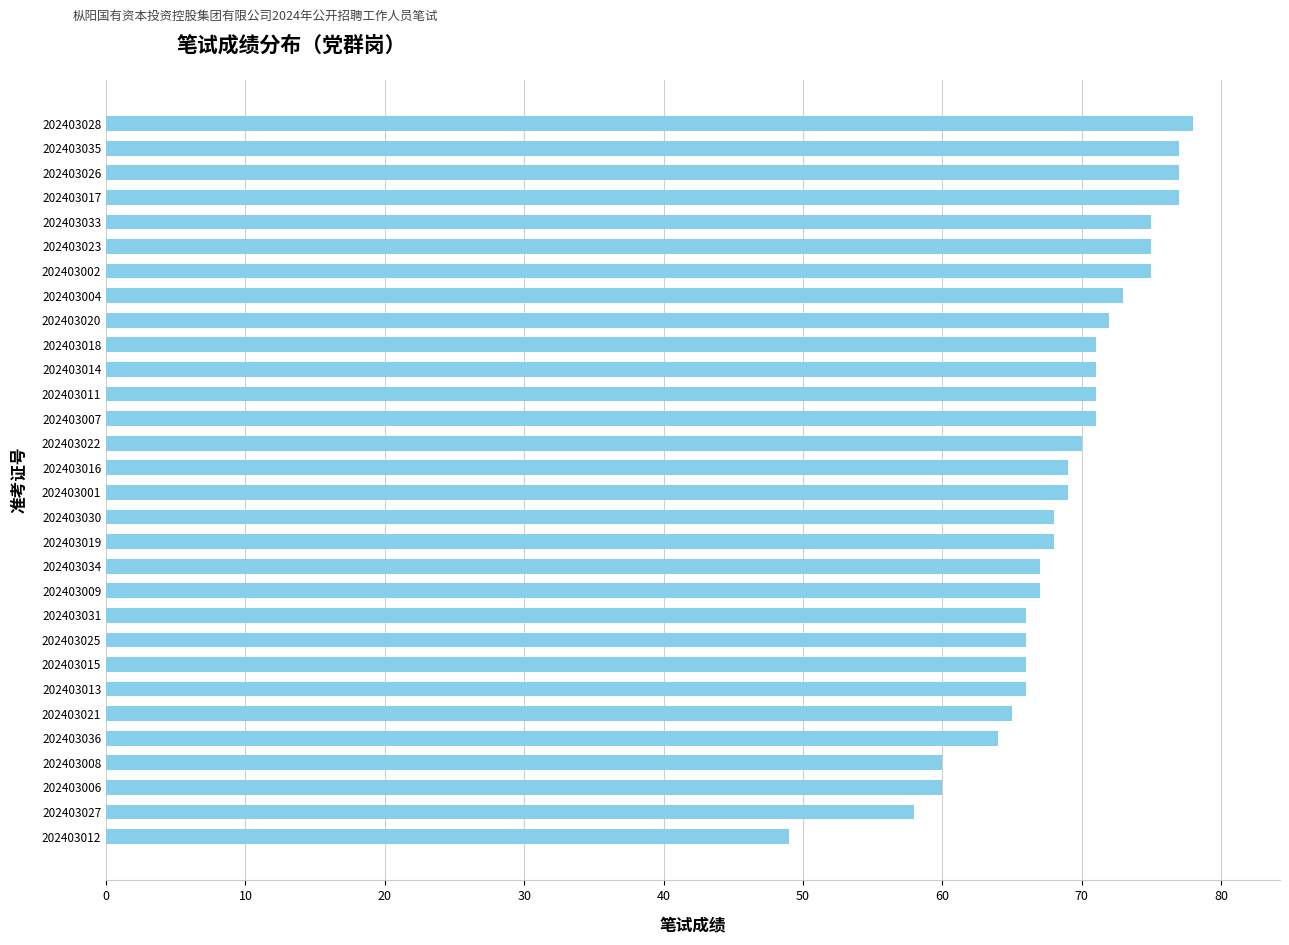

What is the sum of all values?

2061